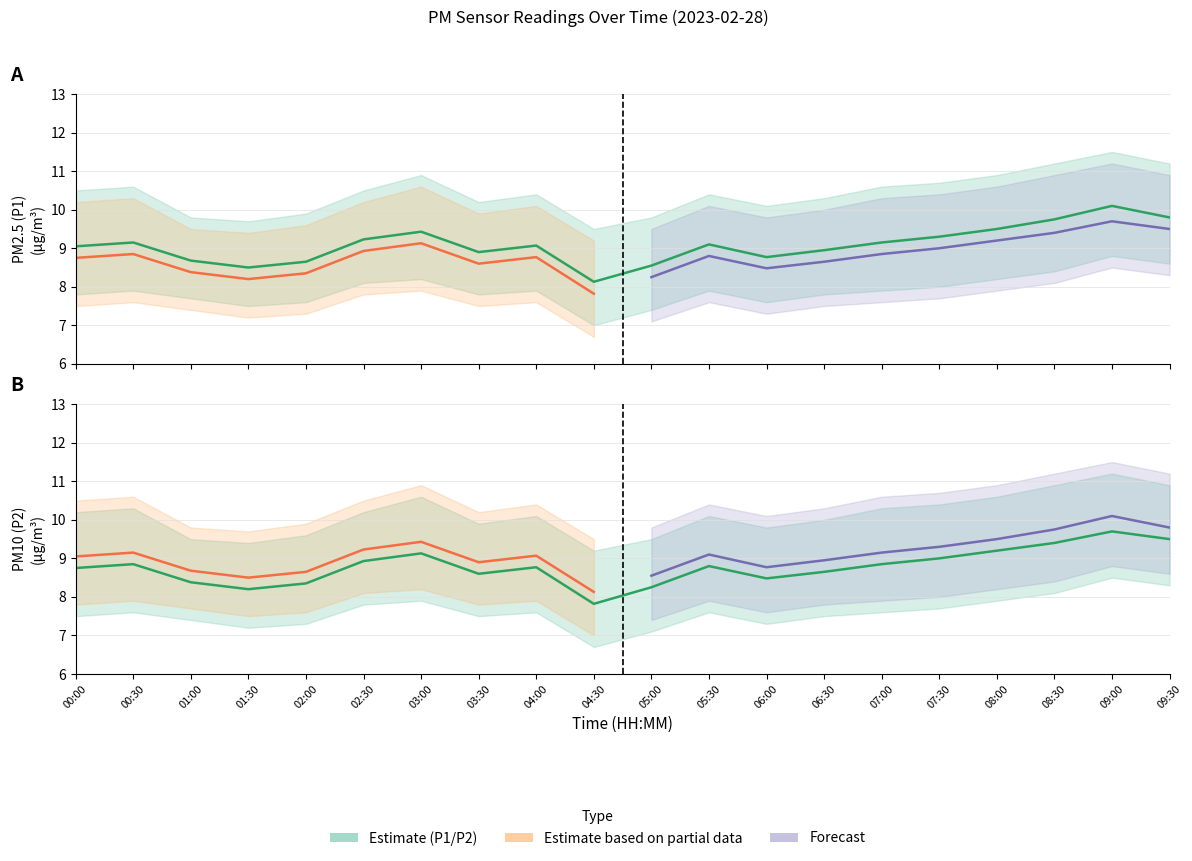

What is the approximate value of P2 at 02:00?

8.3